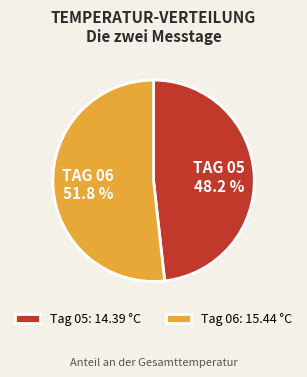

Combined, what portion of the pie is Tag 05: 14.39 °C and Tag 06: 15.44 °C?

100.0%